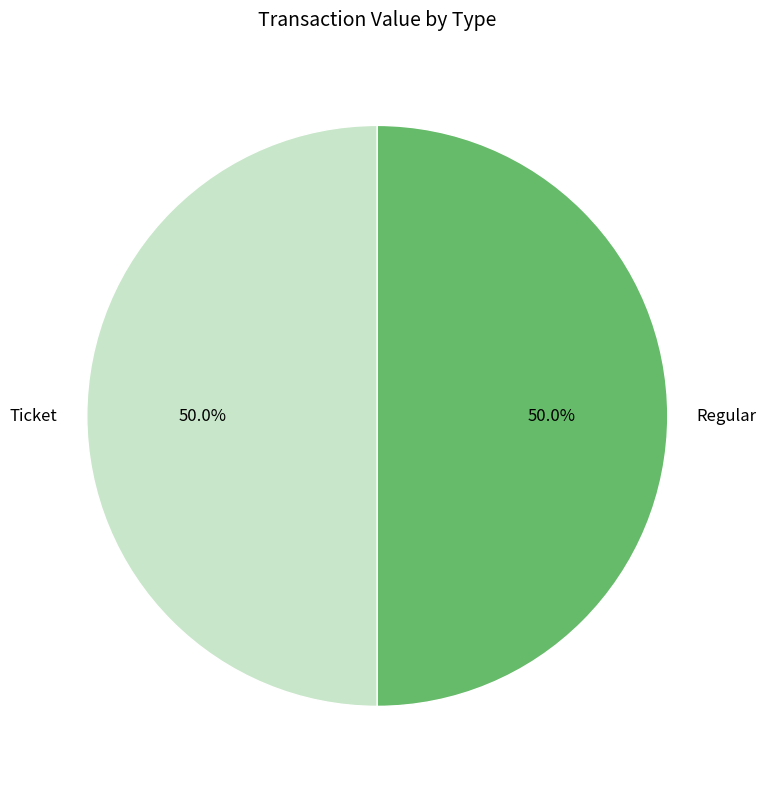

What is the total percentage of Regular and Ticket?

100.0%